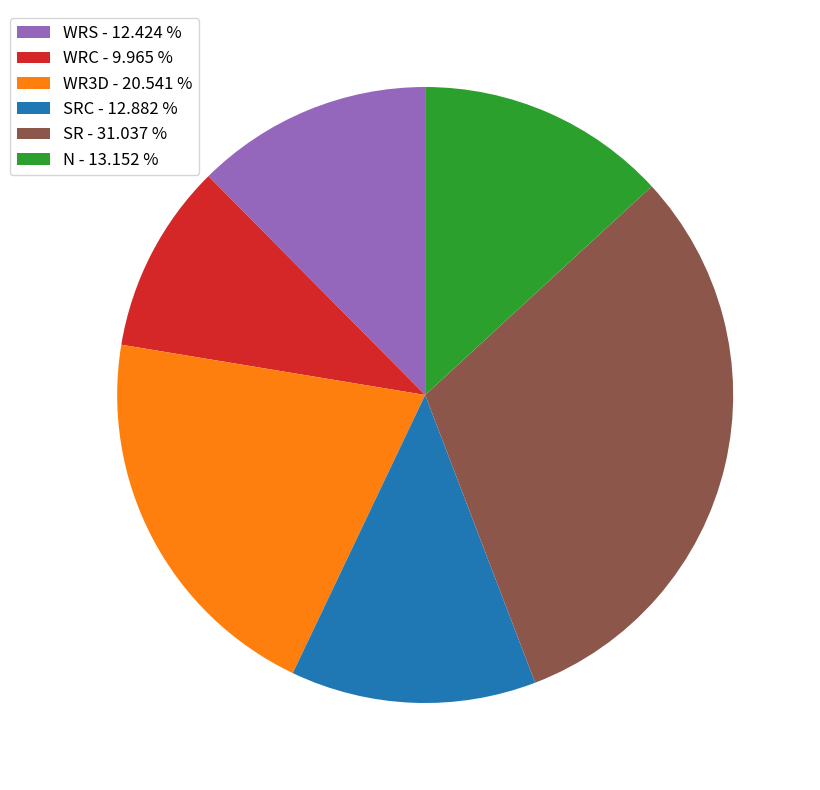

Which has a higher value, WR3D - 20.541 % or WRC - 9.965 %?

WR3D - 20.541 %